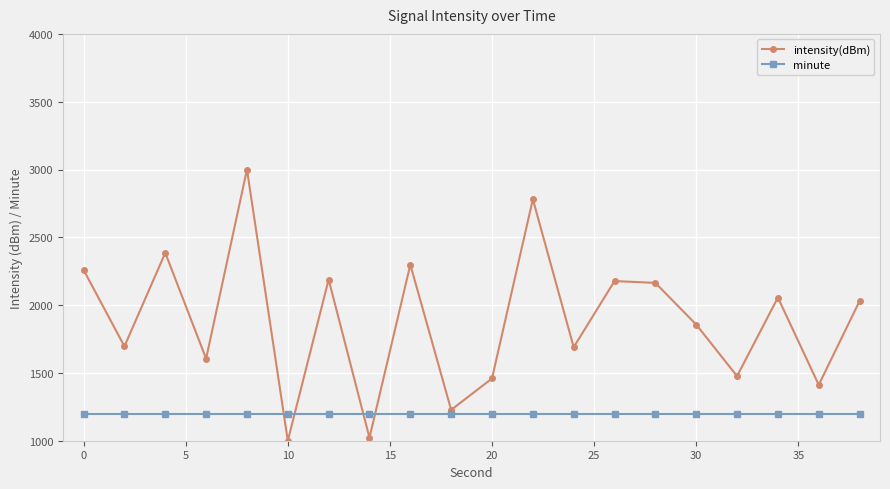

List the series in order of their overall mean, highest first.

intensity(dBm), minute